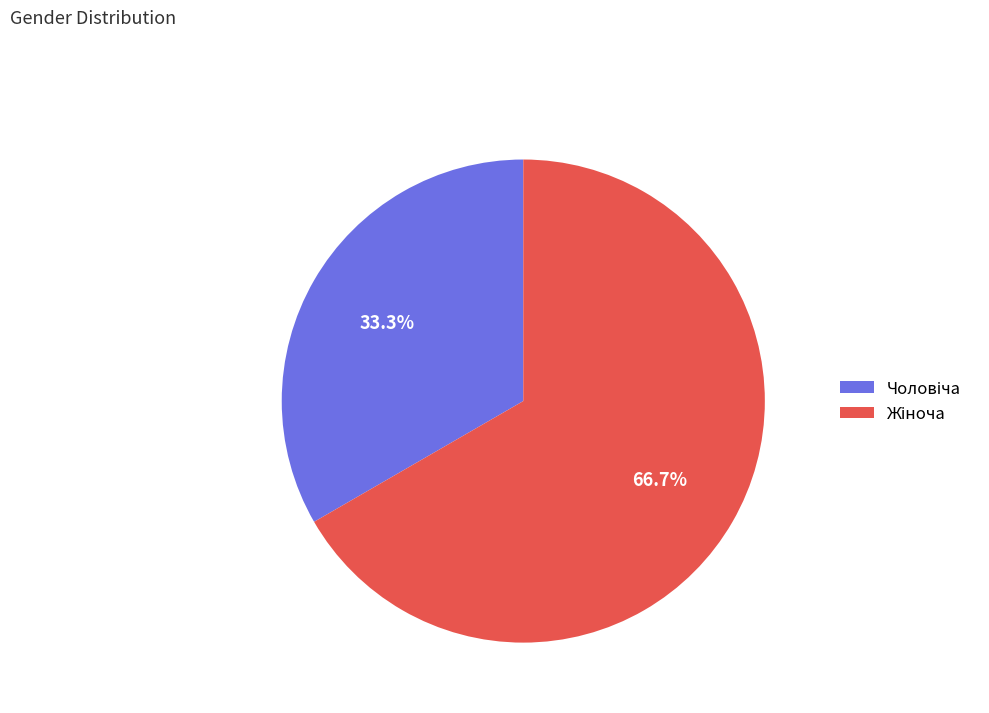

How many segments does this pie chart have?

2